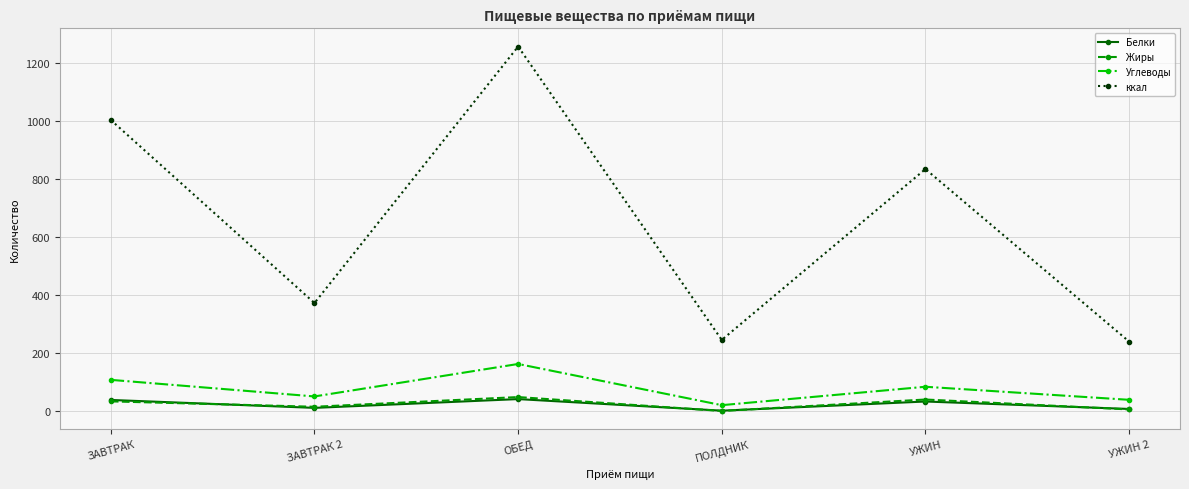

At how many categories does at least one series exceed 63?

6